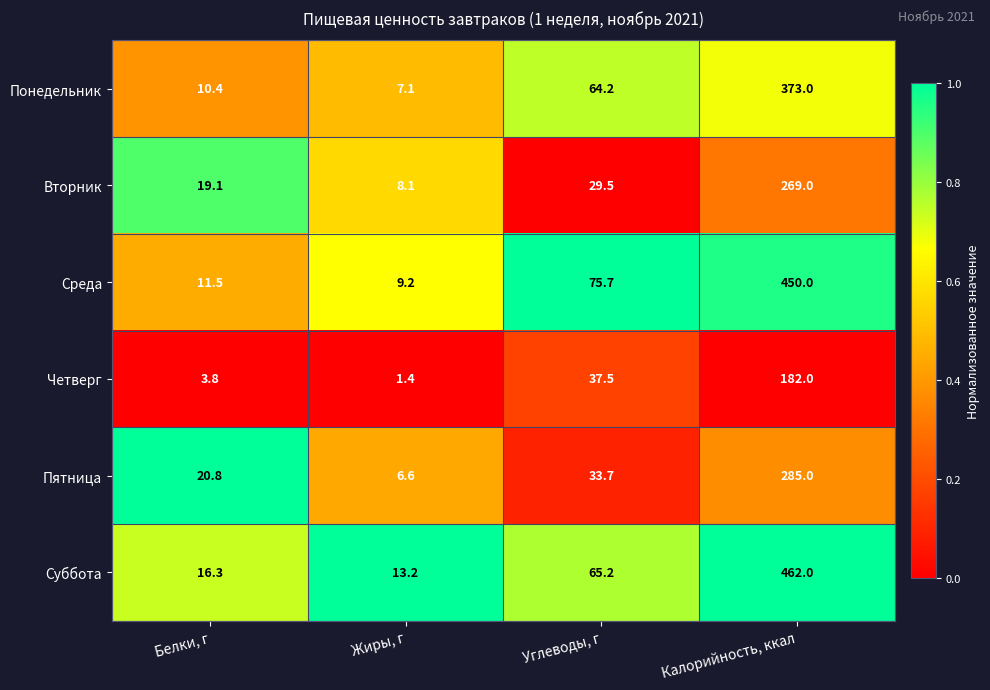

At which label is Суббота closest to 237?

Углеводы, г